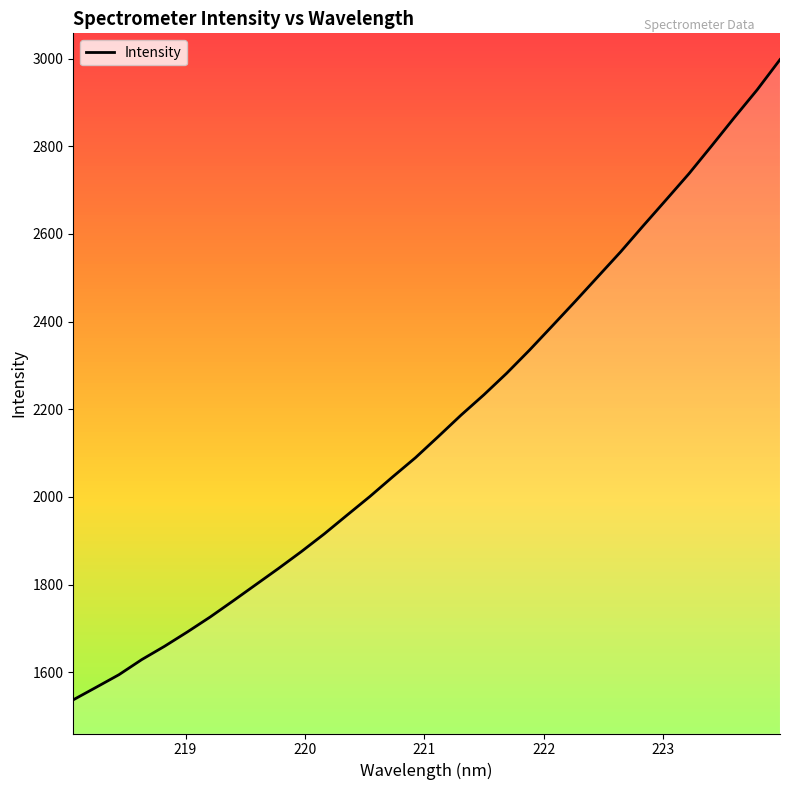

What is the minimum value shown in the chart?

1537.0